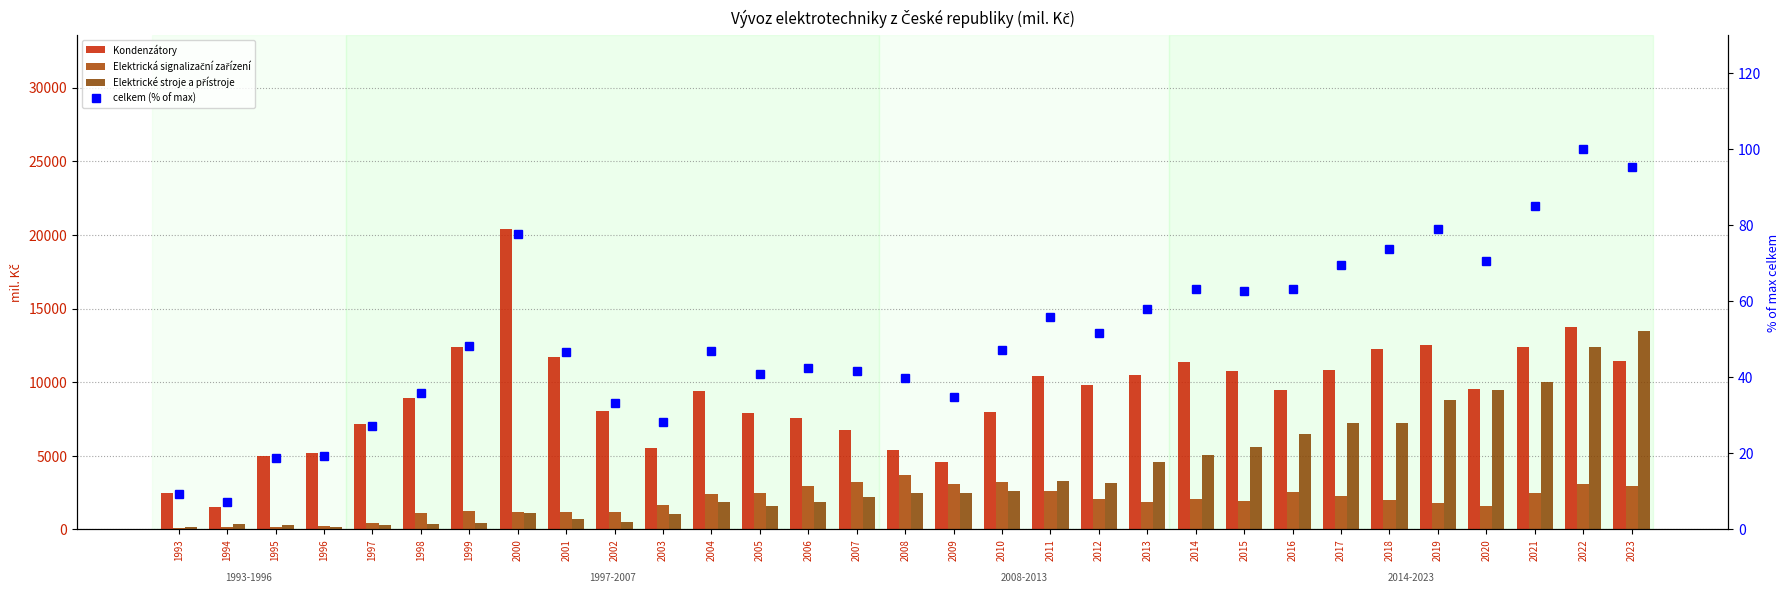

How many data points in celkem (% of max) are above 47?

16